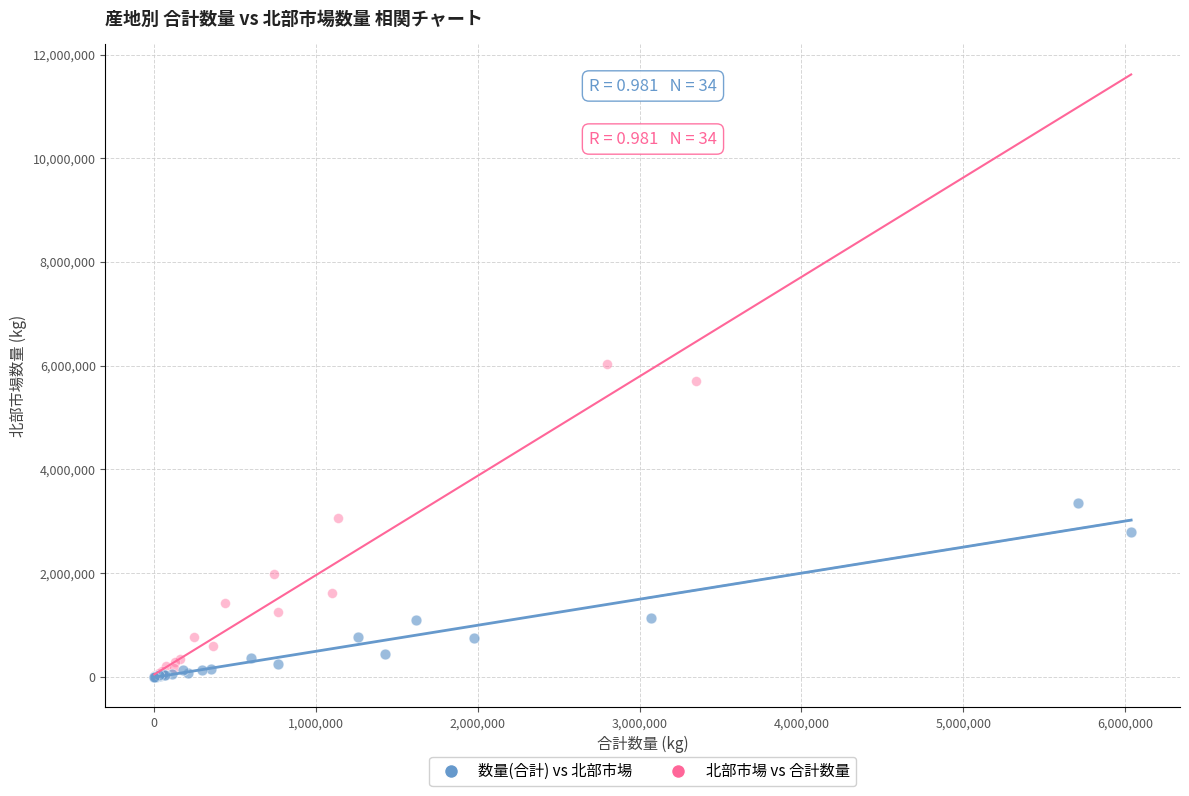

Which series has the largest Y range (max minus min)?

北部市場 vs 合計数量